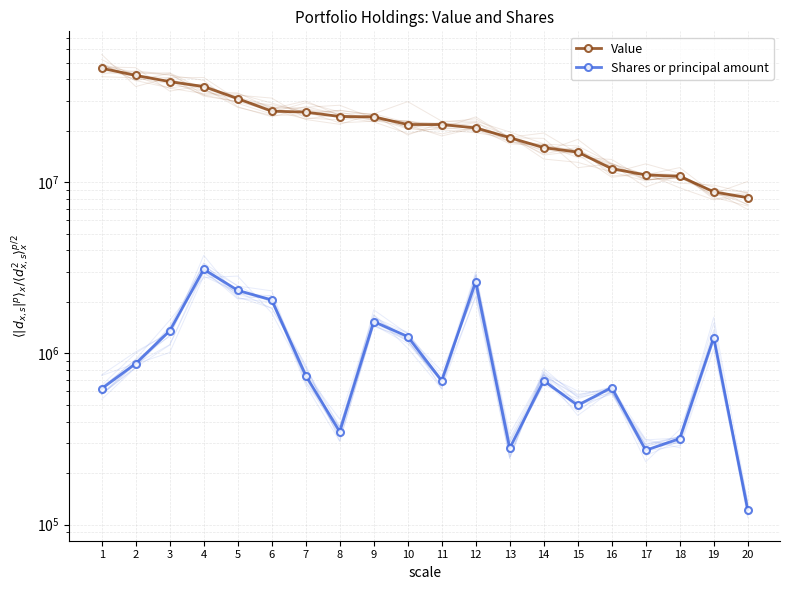

Is this an area chart (filled region under the line)?

No